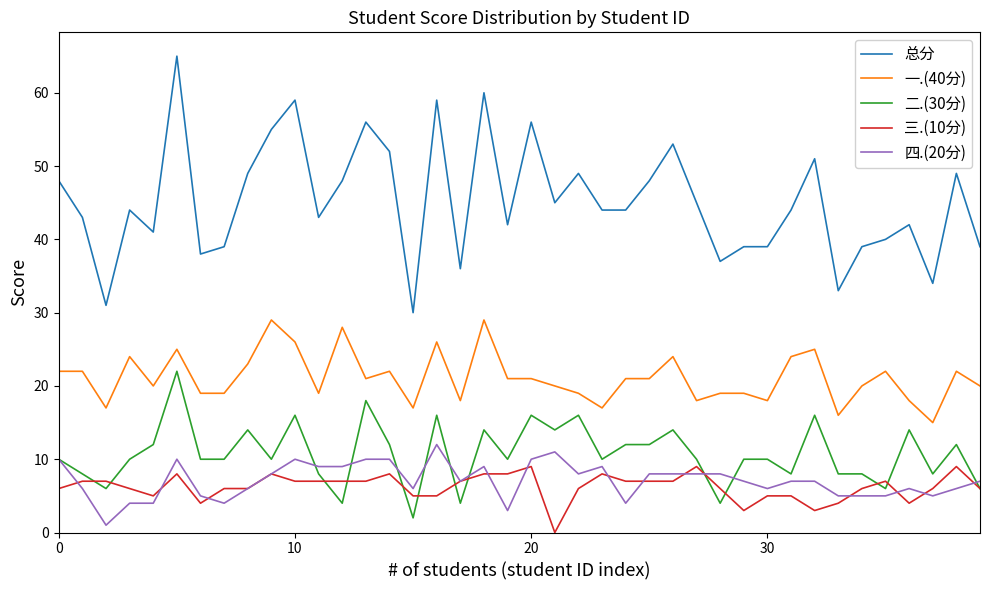

Which series has the largest range (max minus min)?

总分